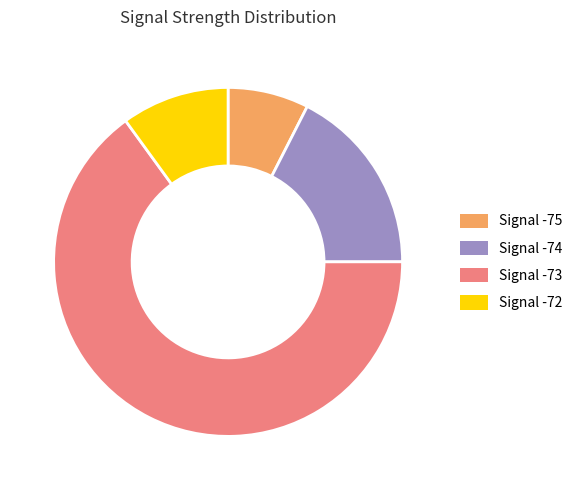

Does any single category account for the majority?

Yes